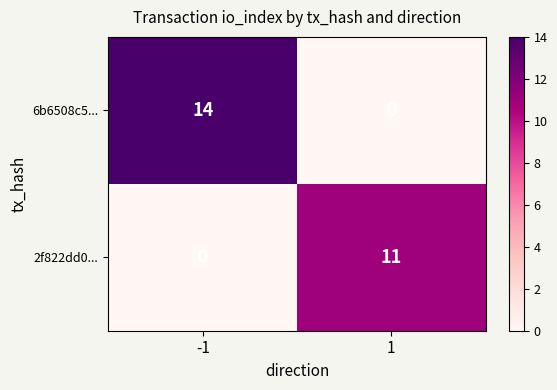

Reading left to right, transcribe all the data shown in this chart.

6b6508c5...: -1=14	1=0
2f822dd0...: -1=0	1=11